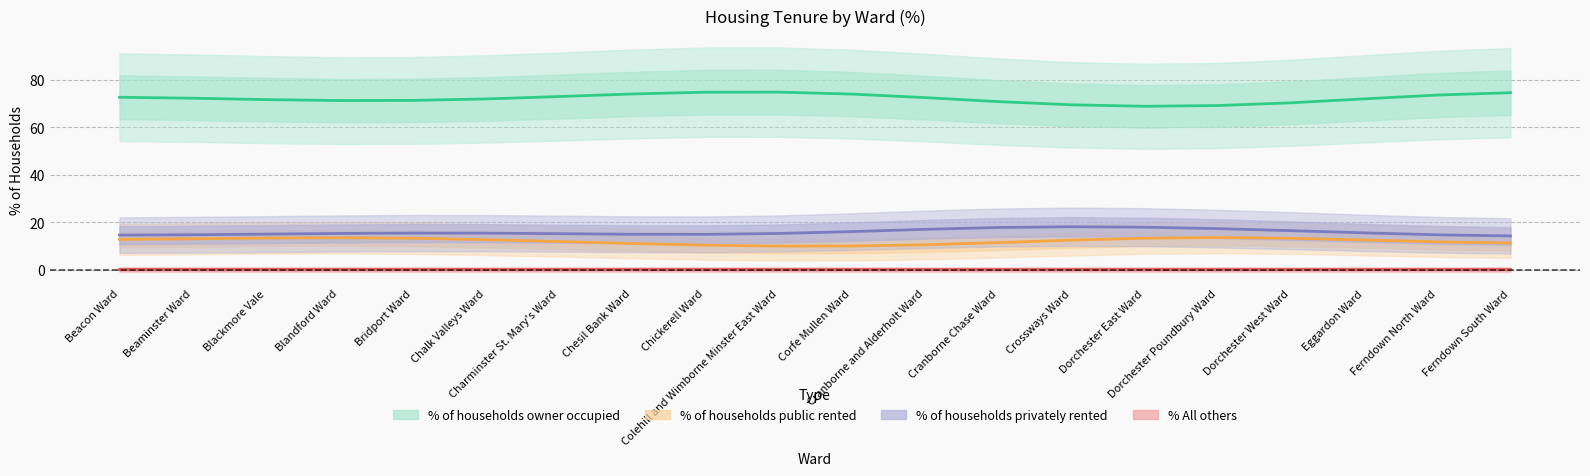

True or false: % All others and % of households privately rented intersect in this chart.

False